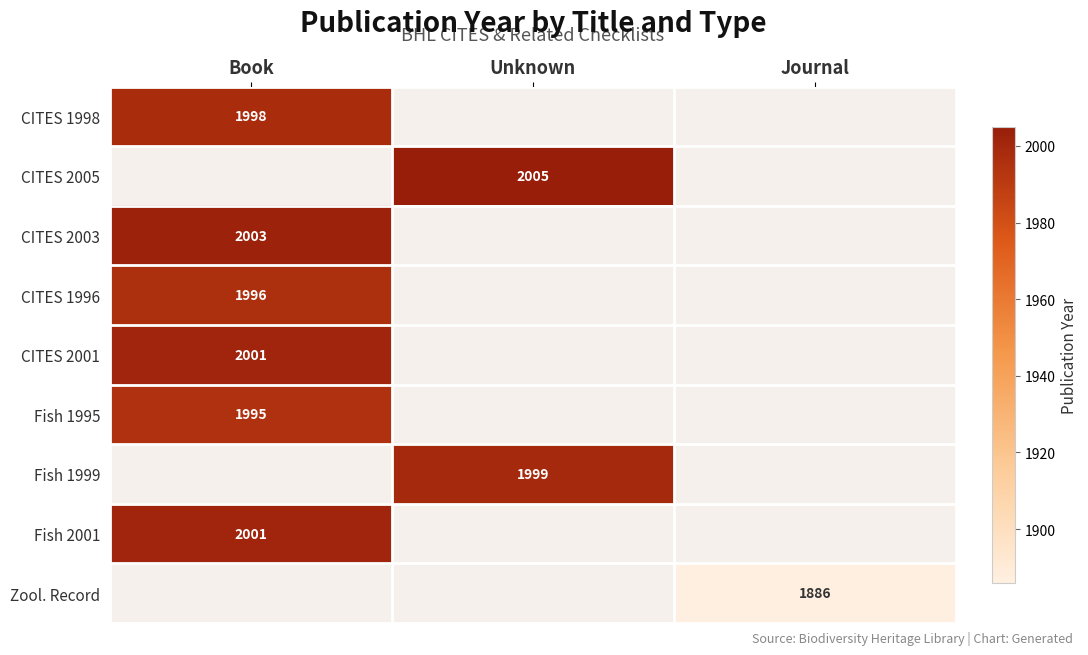

True or false: CITES 2005 has a value of 2005 at Unknown.

True